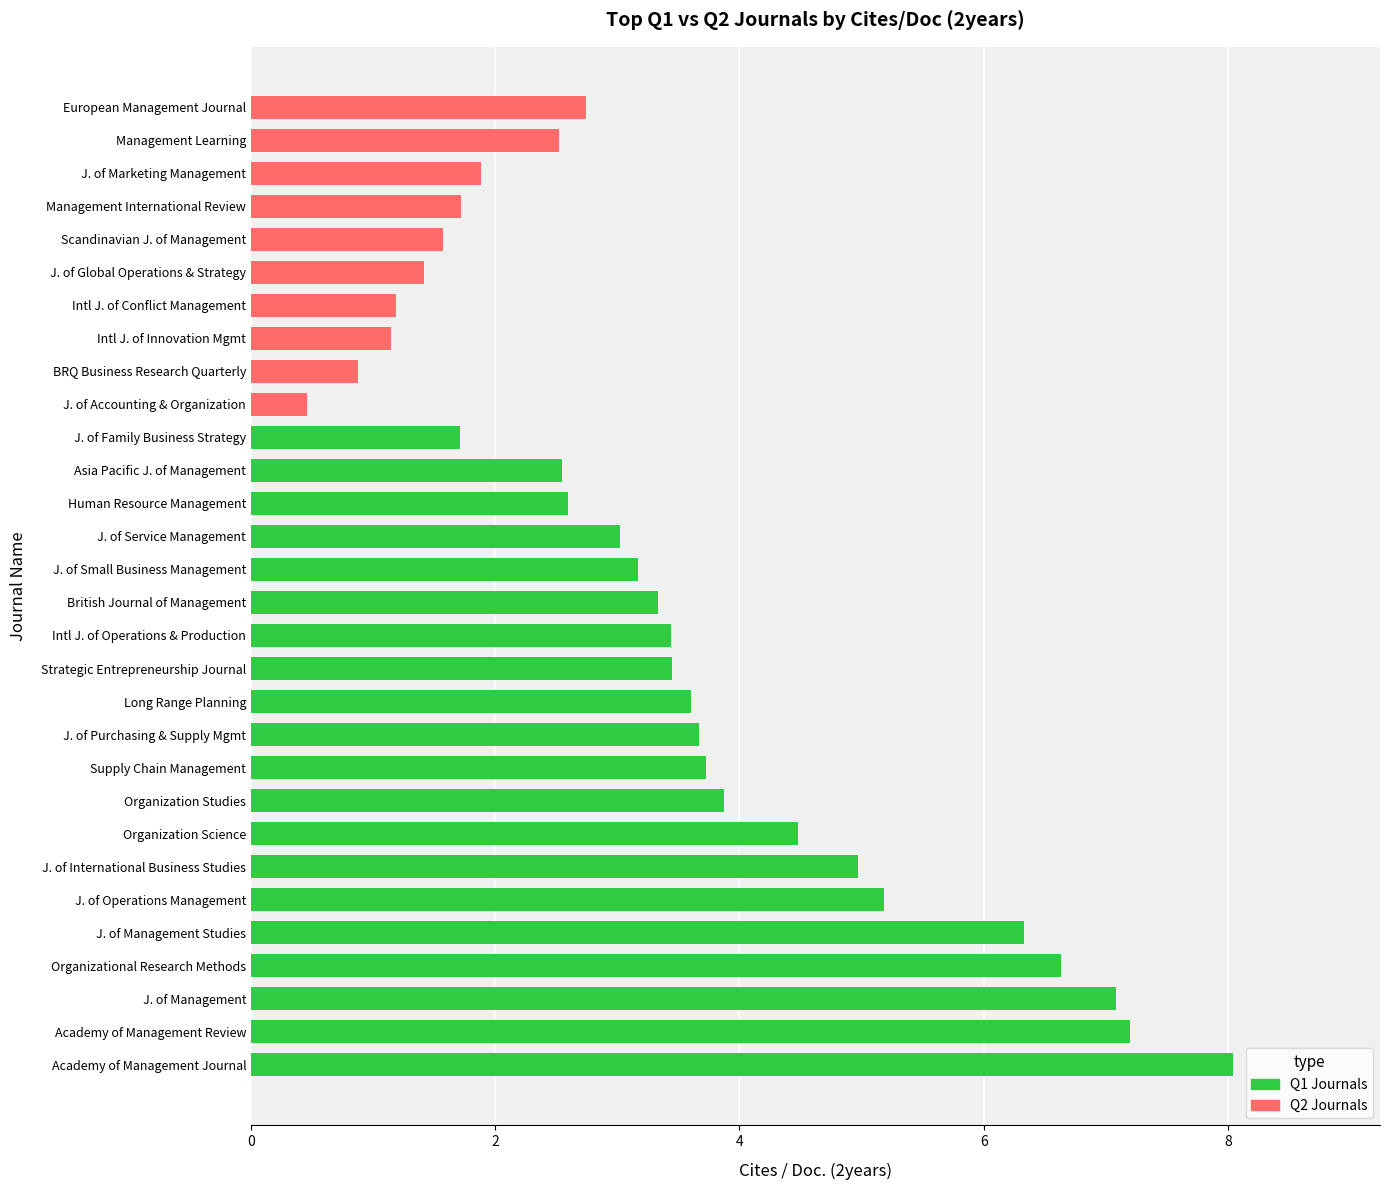

The value of Q1 Journals at J. of Operations Management is 3.4. True or false?

False